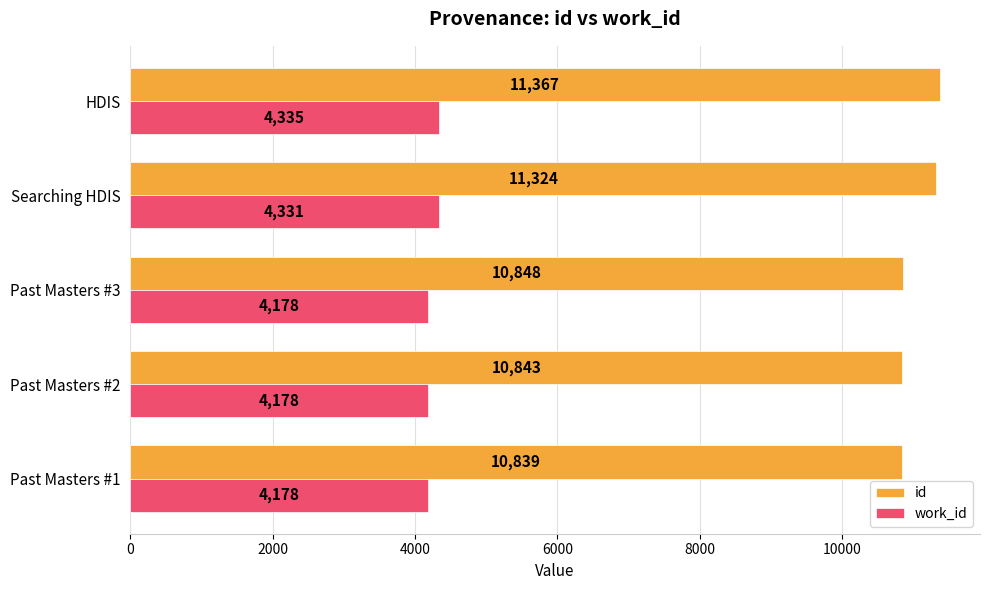

List the labels in order of id value, largest first.

HDIS, Searching HDIS, Past Masters #3, Past Masters #2, Past Masters #1